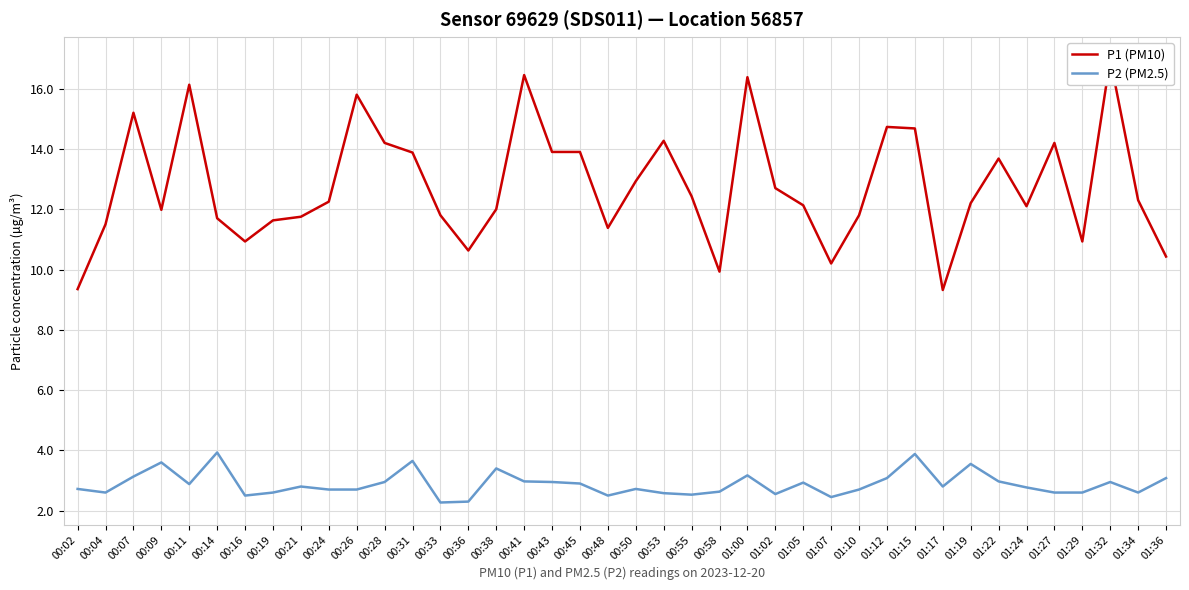

Which category has the highest value in the P1 (PM10) series?

01:32